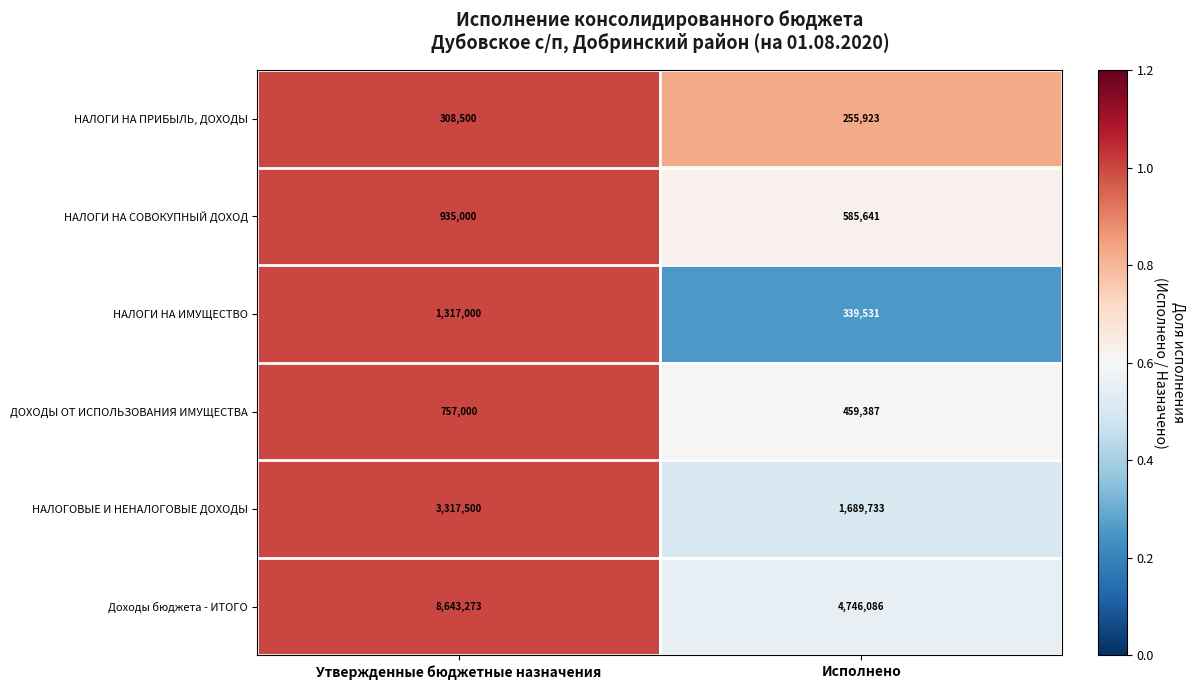

Reading left to right, extract all data points from this chart.

НАЛОГИ НА ПРИБЫЛЬ, ДОХОДЫ: 308500	255923
НАЛОГИ НА СОВОКУПНЫЙ ДОХОД: 935000	585641
НАЛОГИ НА ИМУЩЕСТВО: 1317000	339531
ДОХОДЫ ОТ ИСПОЛЬЗОВАНИЯ ИМУЩЕСТВА: 757000	459387
НАЛОГОВЫЕ И НЕНАЛОГОВЫЕ ДОХОДЫ: 3317500	1689733
Доходы бюджета - ИТОГО: 8643273	4746086